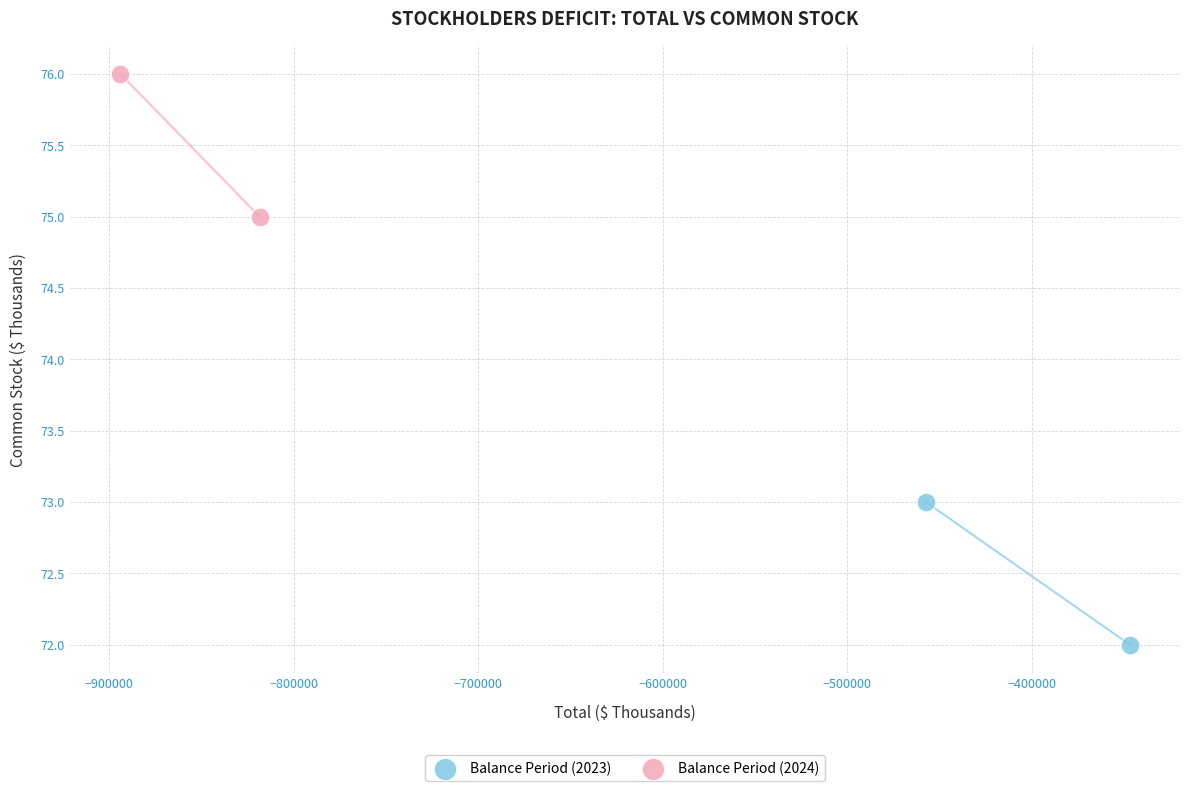

What are all the series names shown in the legend?

Balance Period (2023), Balance Period (2024)